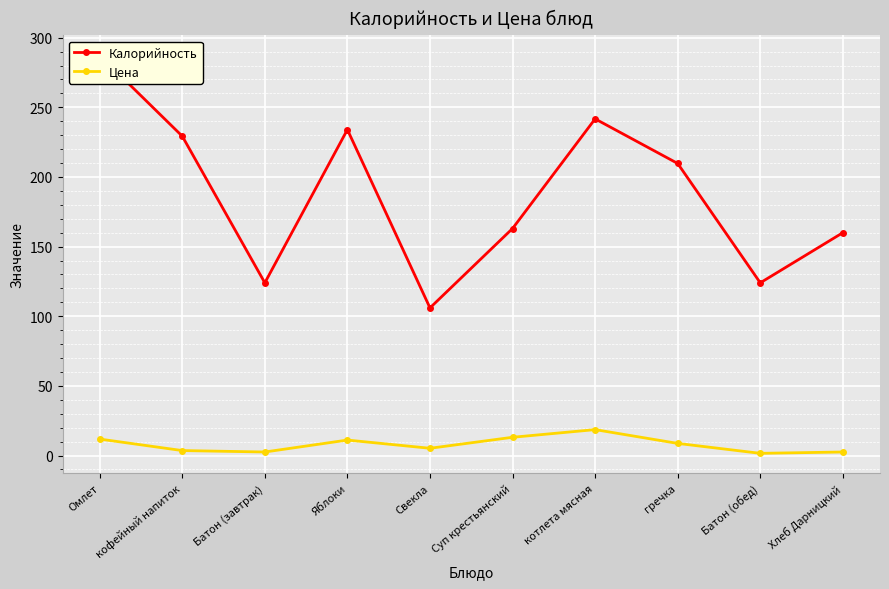

Between гречка and Омлет, which is larger?

Омлет